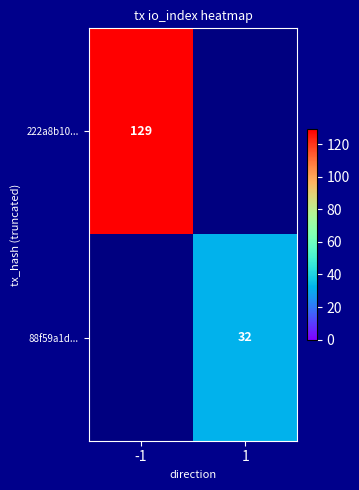

Count the number of categories in the chart.

2